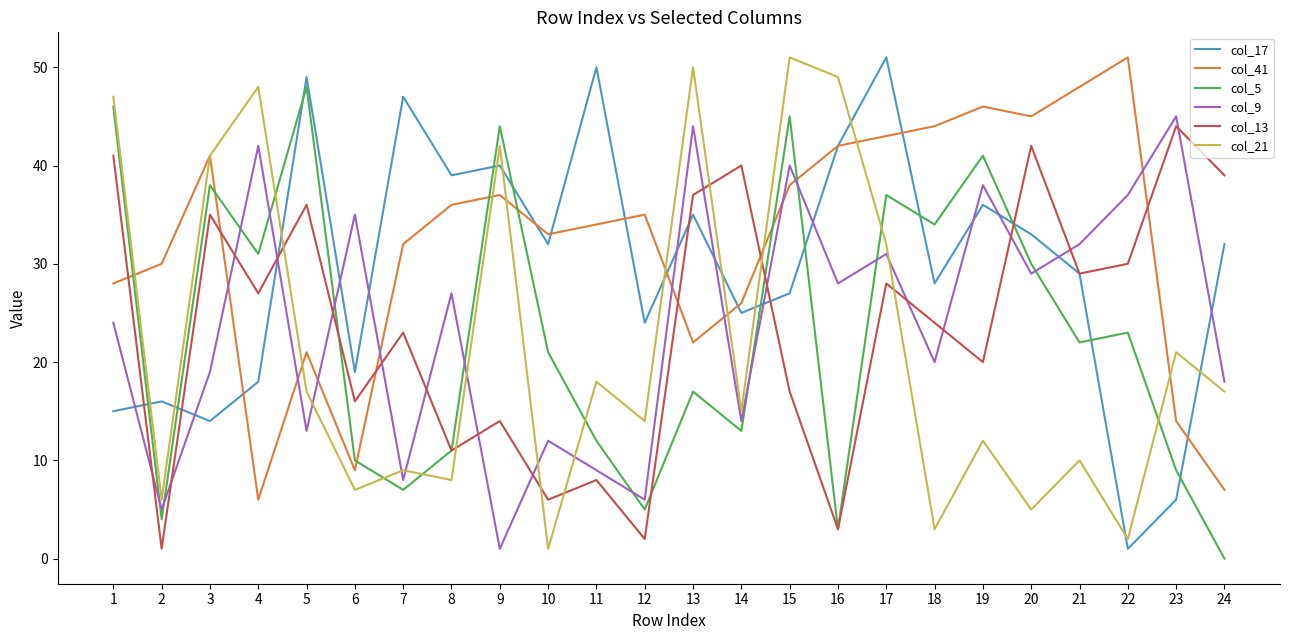

At which category does col_13 reach its first local peak?

3